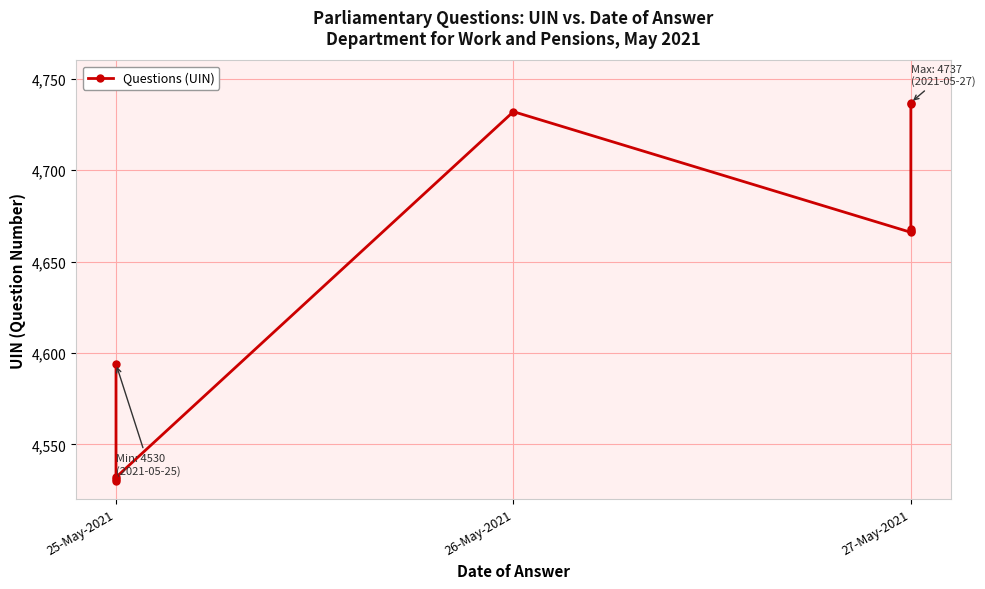

How many interior local peaks (higher than both neighbors) does the data have?

1